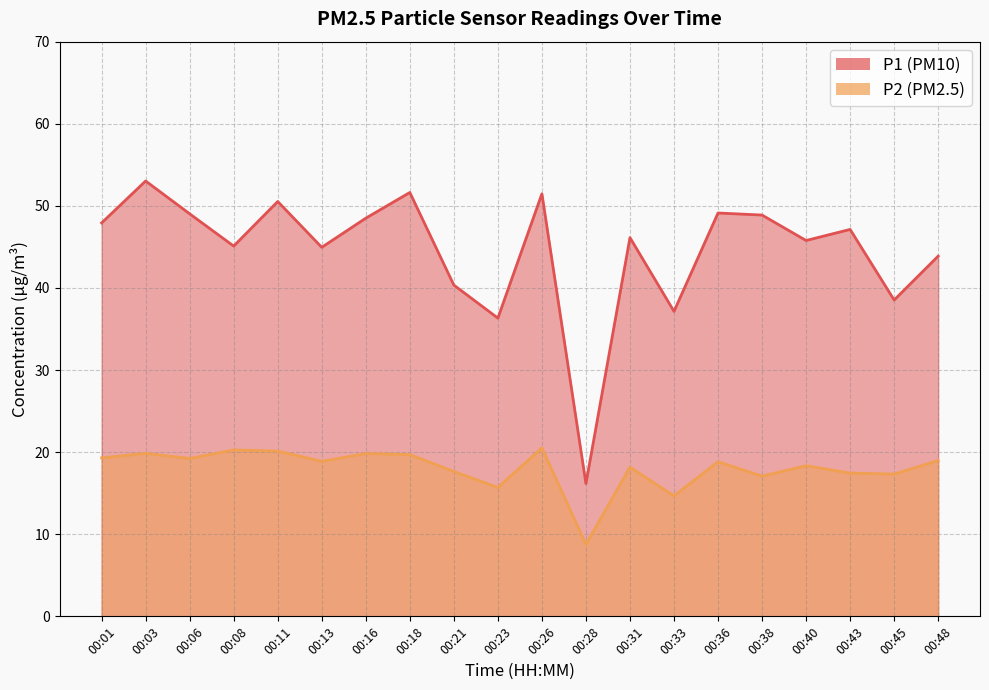

Which has a higher value, 00:23 or 00:11?

00:11